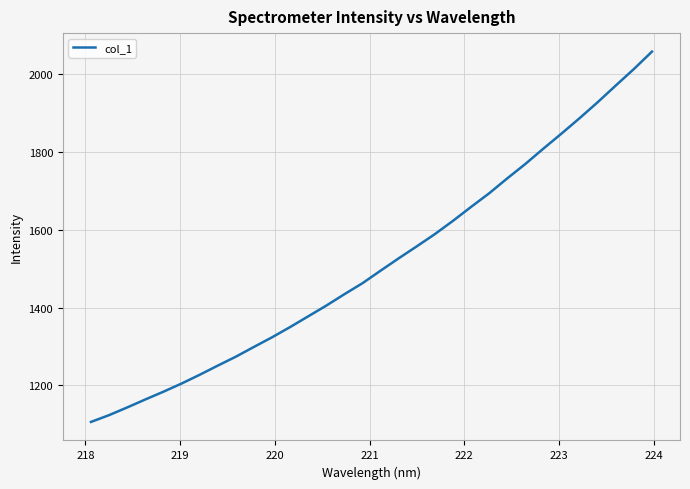

What is the smallest value displayed?

1105.9